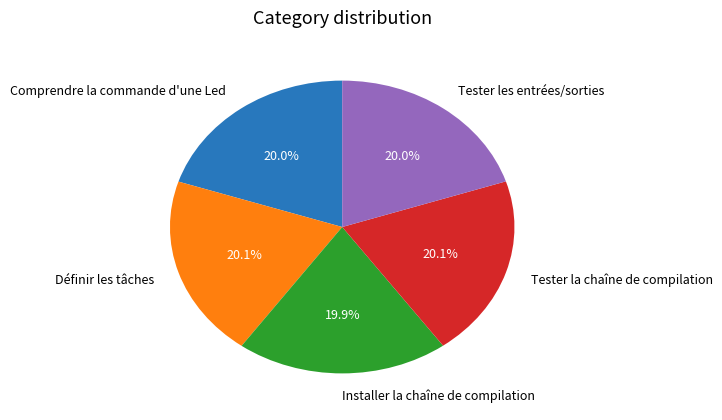

Is there any slice that represents more than half of the pie?

No